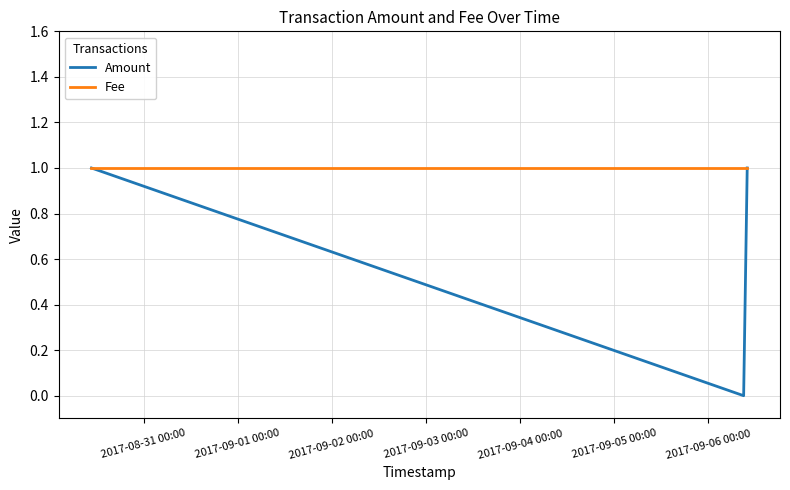

Is this an area chart (filled region under the line)?

No